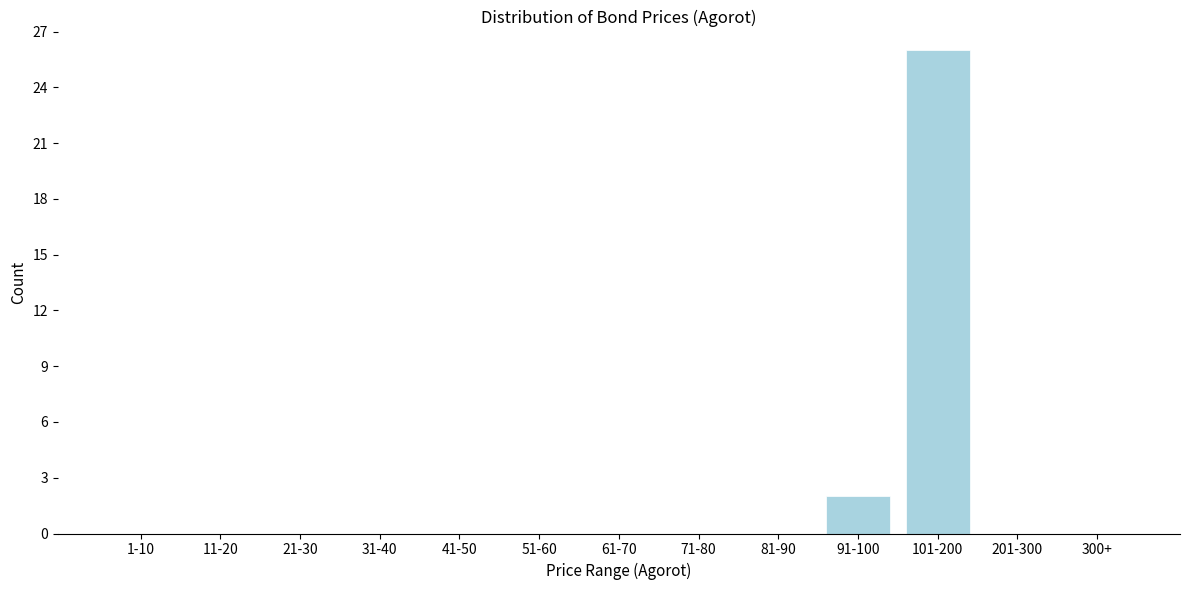

Reading right to left, list all the values displayed in this chart.

300+=0	201-300=0	101-200=26	91-100=2	81-90=0	71-80=0	61-70=0	51-60=0	41-50=0	31-40=0	21-30=0	11-20=0	1-10=0